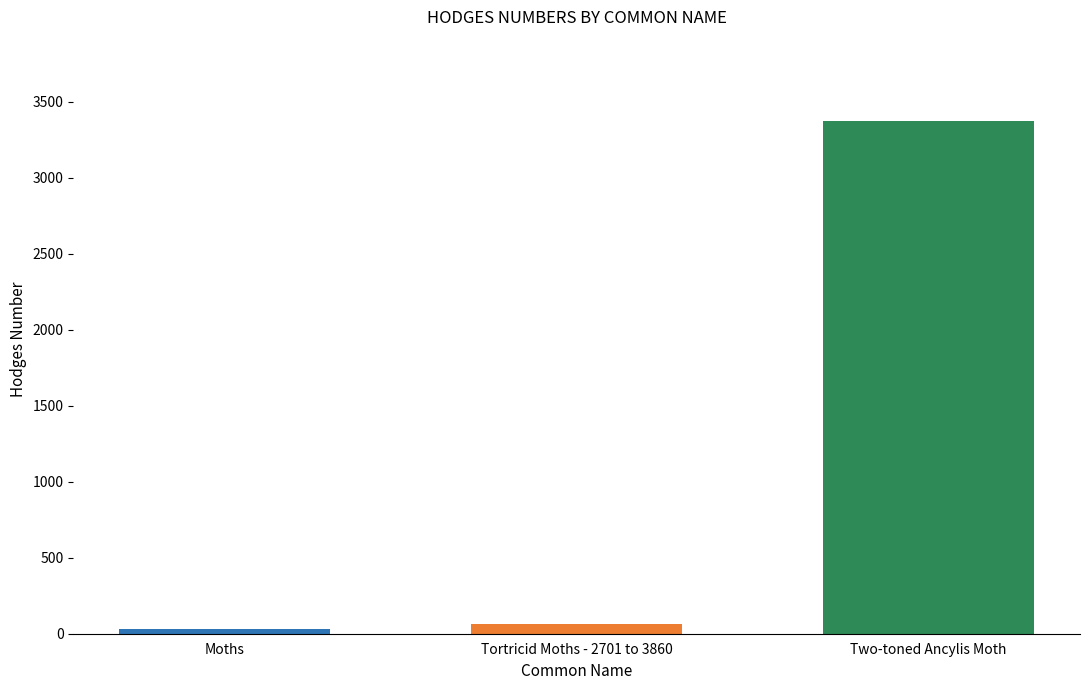

What position from the right is Two-toned Ancylis Moth?

1